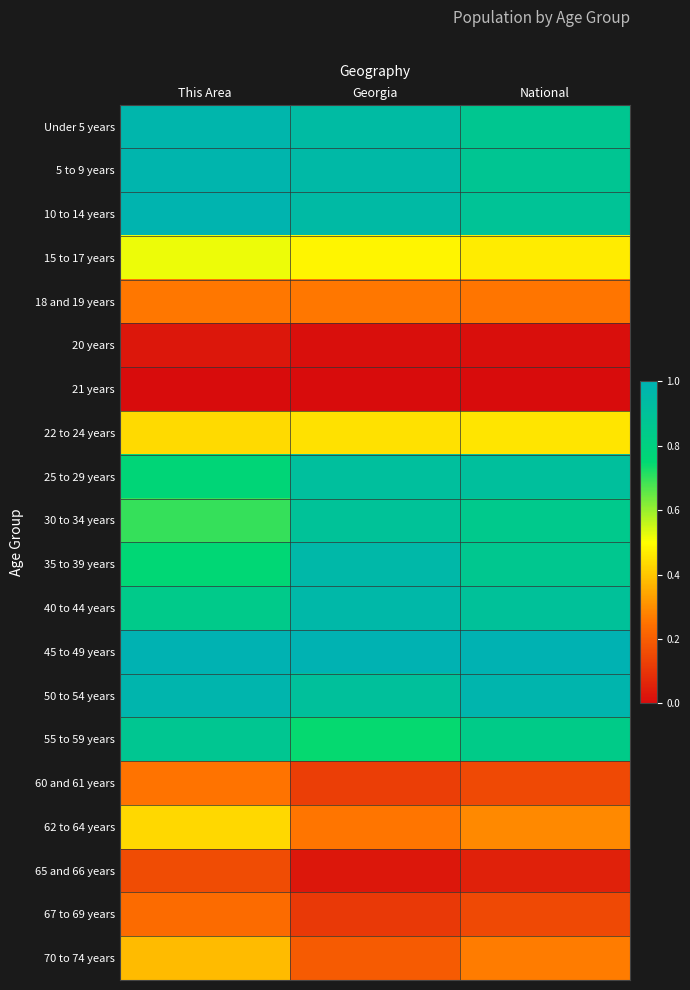

At how many categories does at least one series exceed 0?

3